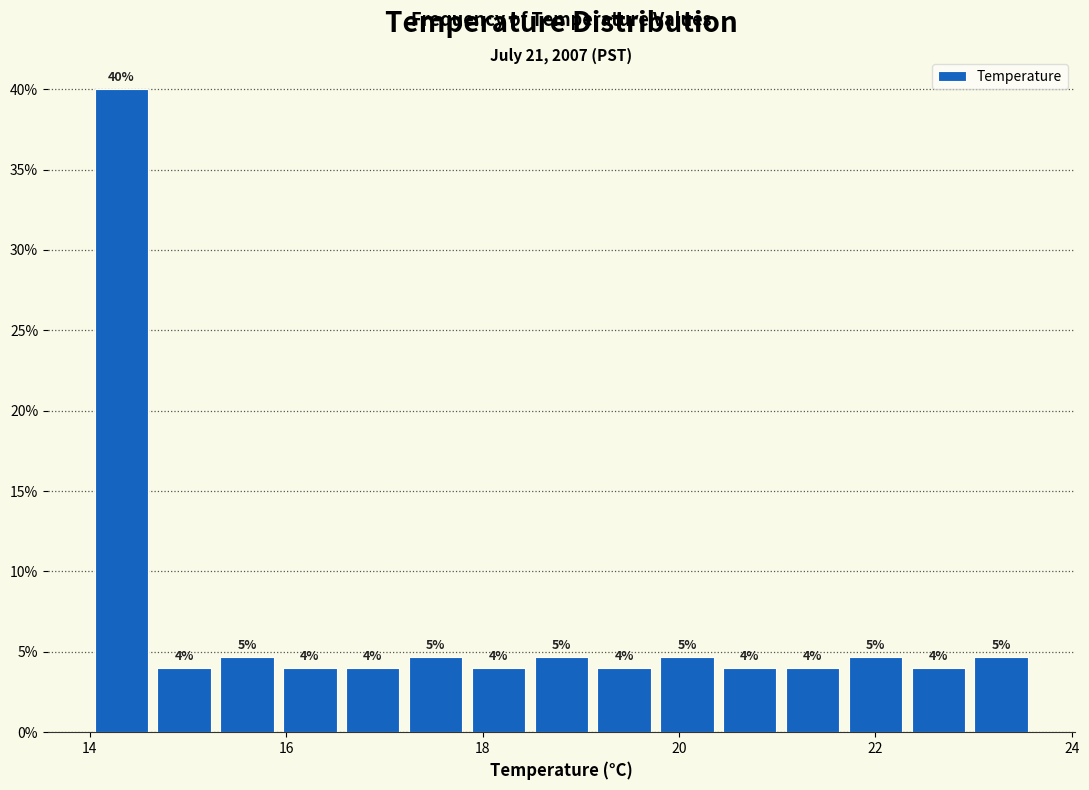

Around what value on the x-axis is the tallest bar? Give the approximate position of its centre, as read against the axis.

14.4